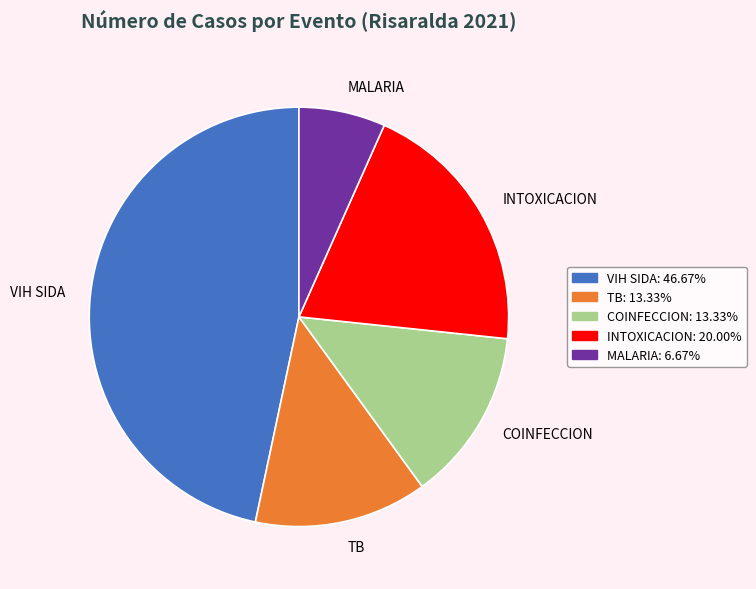

Between MALARIA and INTOXICACION, which is larger?

INTOXICACION